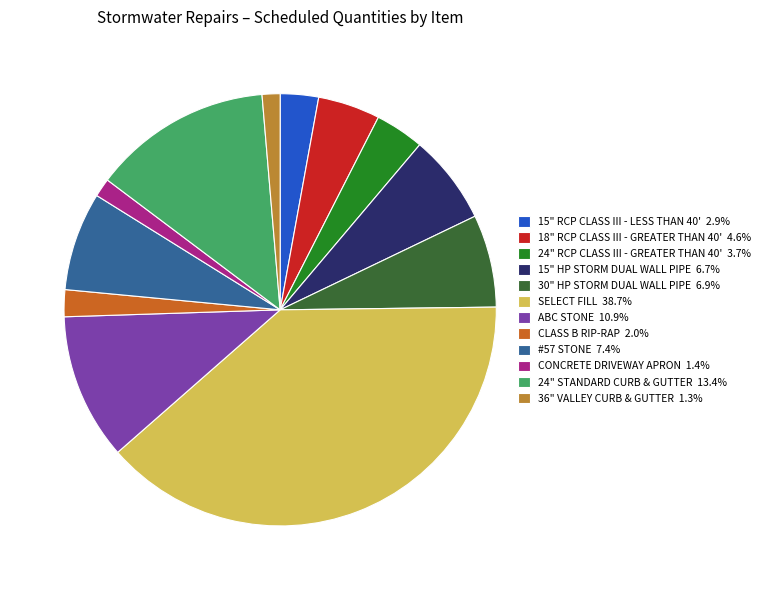

Do CLASS B RIP-RAP 2.0% and 15" HP STORM DUAL WALL PIPE 6.7% together represent more than half of the pie?

No